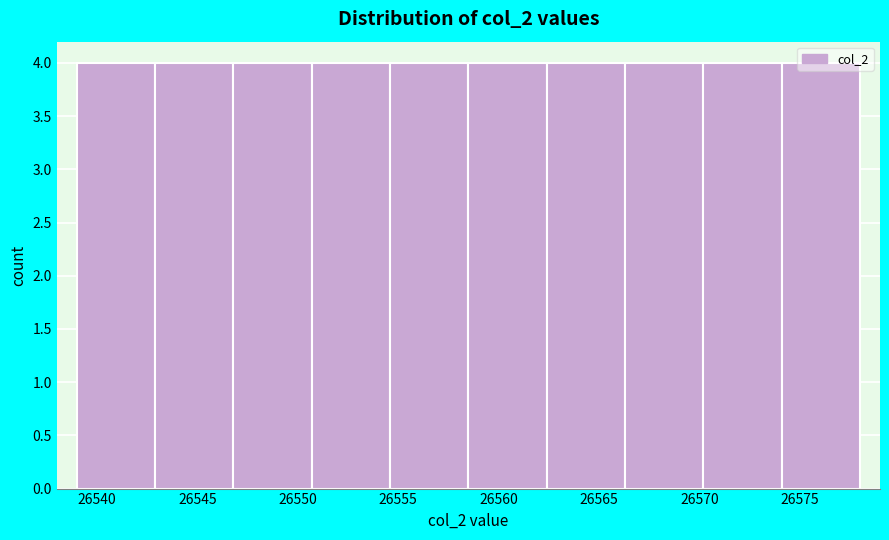

Reading left to right, transcribe this chart: for each bar, give the range it covers on the x-axis and its height. Neither the bar edges nor the heights are printed on the chart, so give them approximately, as read against the axes.

26539.0 to 26542.9: 4
26542.9 to 26546.8: 4
26546.8 to 26550.7: 4
26550.7 to 26554.6: 4
26554.6 to 26558.5: 4
26558.5 to 26562.4: 4
26562.4 to 26566.3: 4
26566.3 to 26570.2: 4
26570.2 to 26574.1: 4
26574.1 to 26578.0: 4